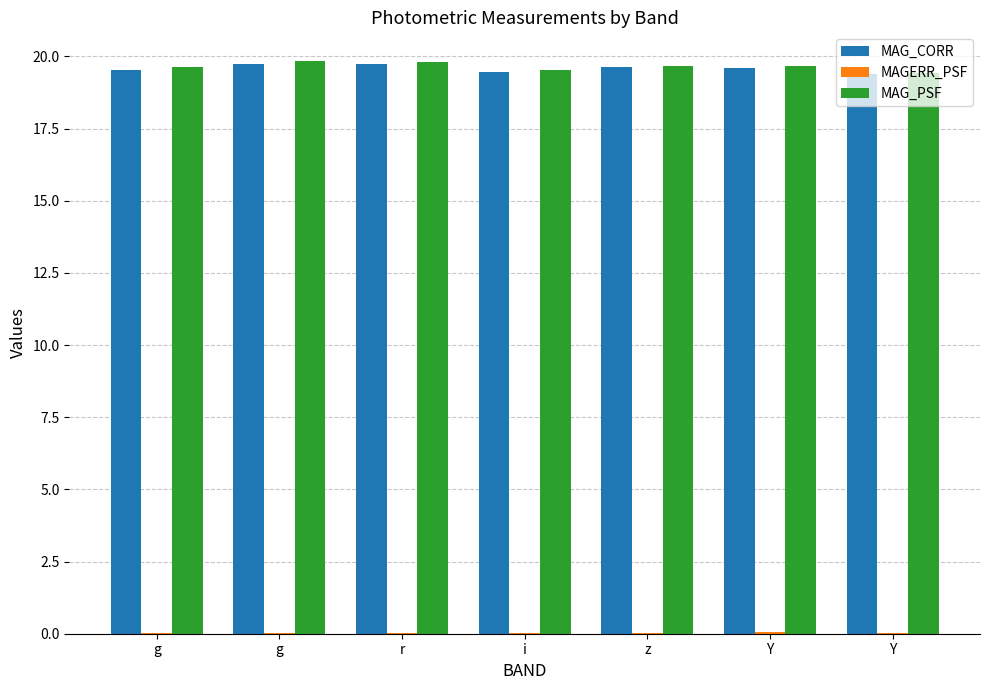

Does the chart contain stacked bars?

No